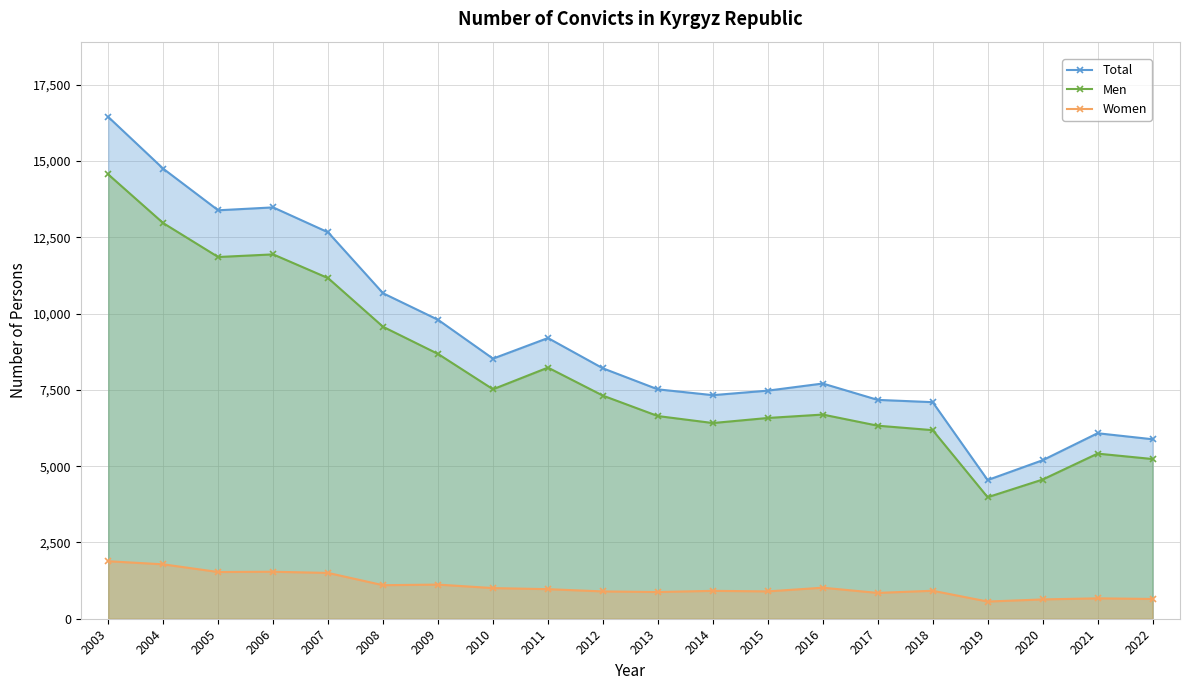

What is the highest value of the Total series?

16444